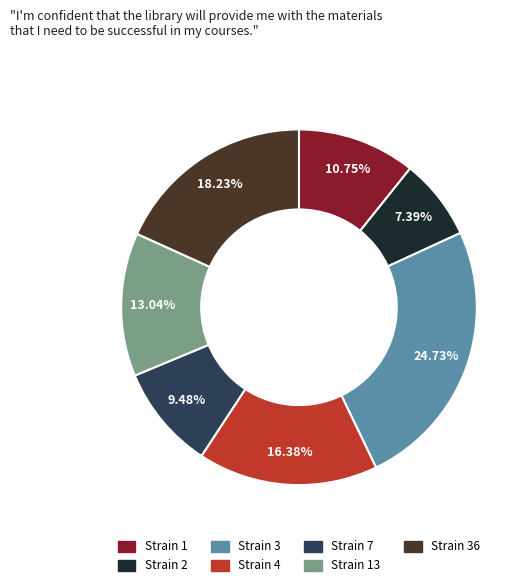

To the nearest percent, what is the difference between the largest and smallest slice percentages?

17%